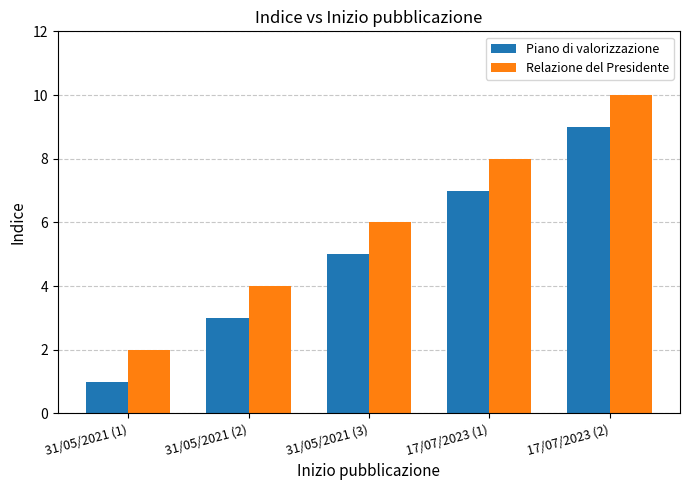

Is the value of Relazione del Presidente at 17/07/2023 (2) greater than the value of Piano di valorizzazione at 17/07/2023 (2)?

Yes